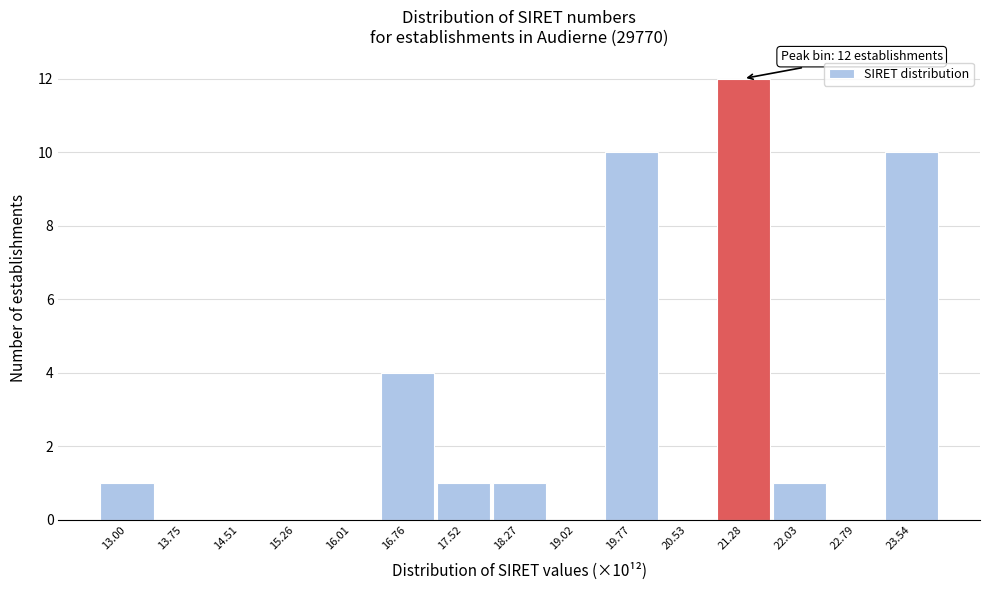

Reading left to right, extract all data points from this chart.

13.00=1	13.75=0	14.51=0	15.26=0	16.01=0	16.76=4	17.52=1	18.27=1	19.02=0	19.77=10	20.53=0	21.28=12	22.03=1	22.79=0	23.54=10